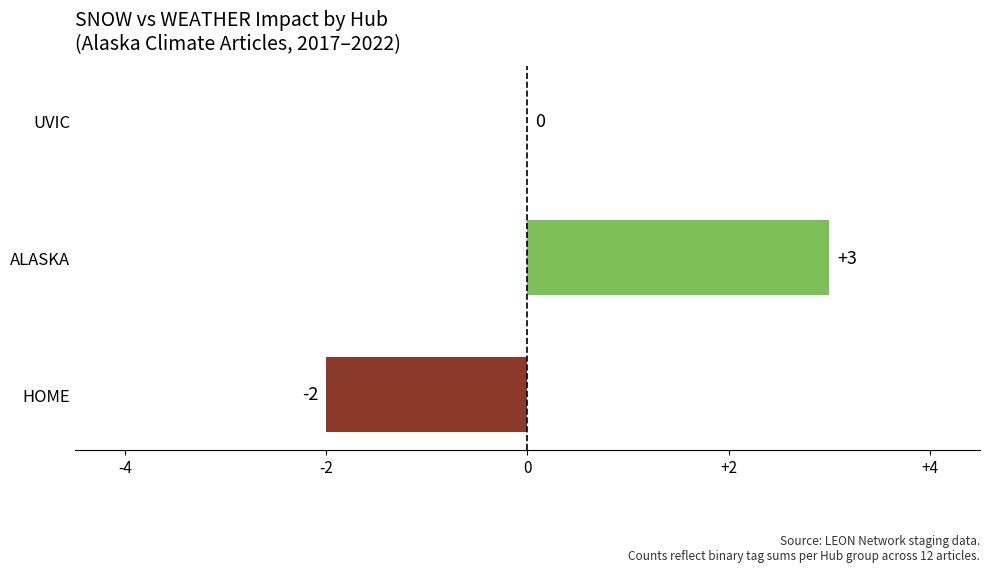

How many values are between -2 and 3?

3